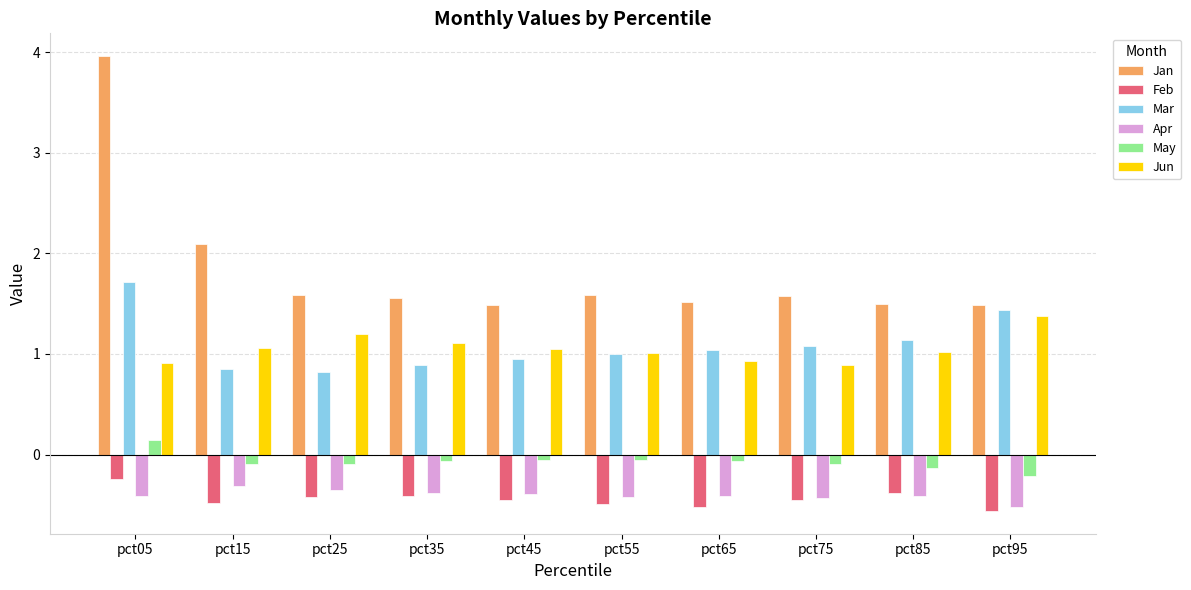

True or false: Mar has a value of 1.2 at pct15.

False